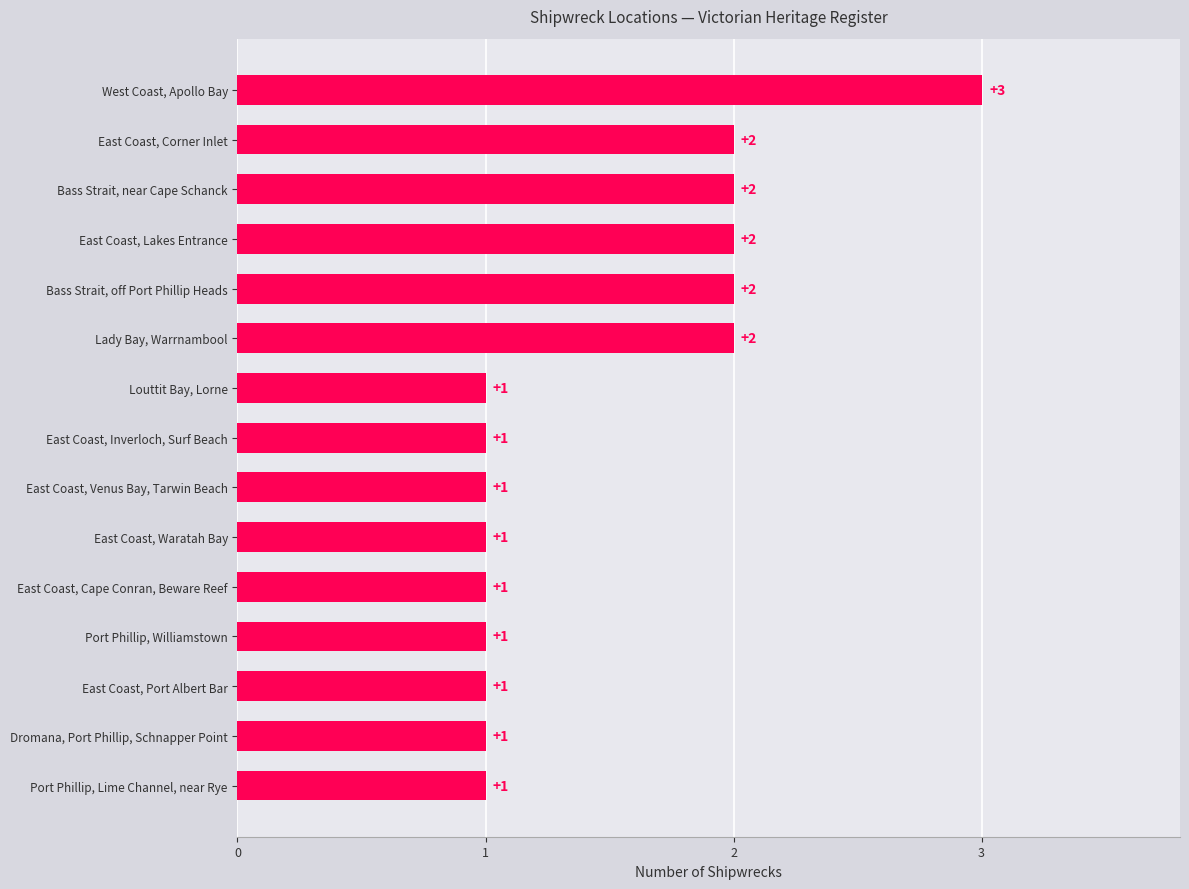

How many bars are there in total?

15